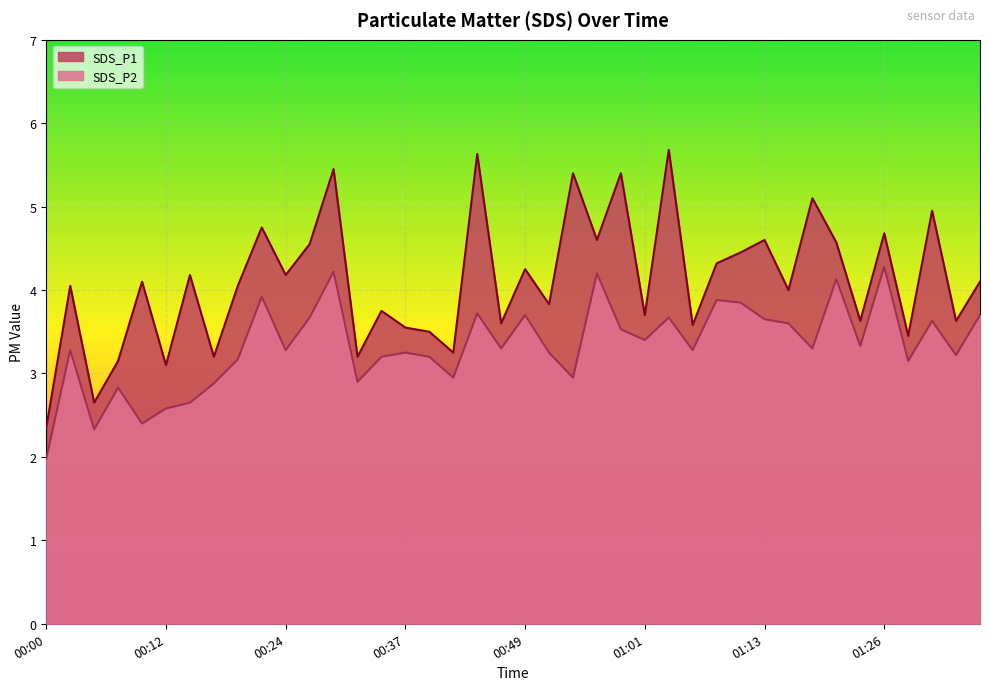

True or false: SDS_P2 and SDS_P1 cross at least once.

False